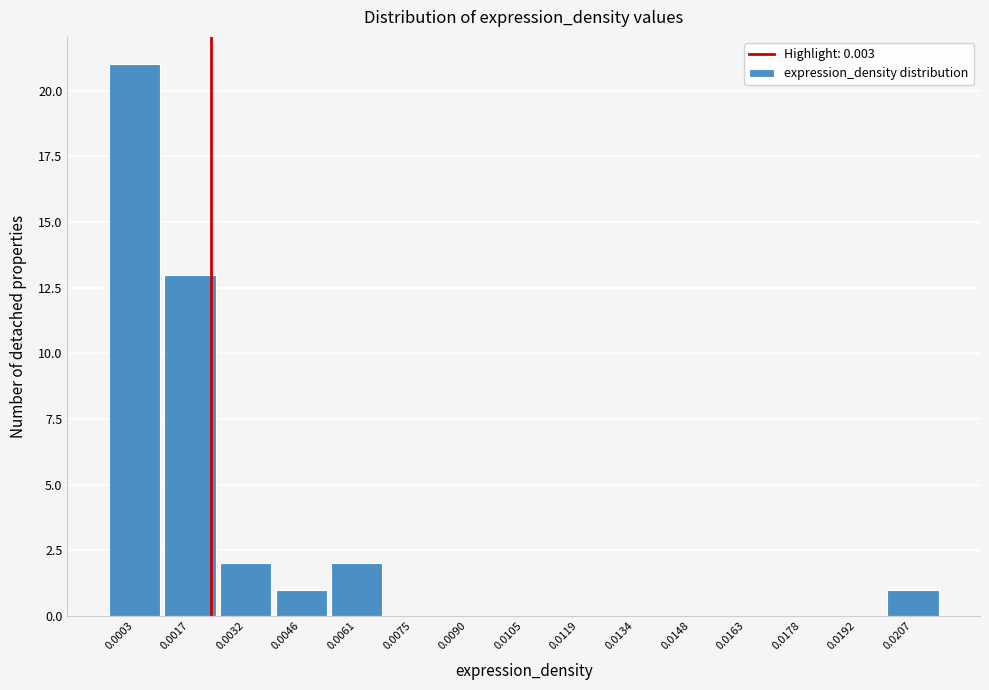

Reading left to right, list all the values displayed in this chart.

0.0003=21	0.0017=13	0.0032=2	0.0046=1	0.0061=2	0.0075=0	0.0090=0	0.0105=0	0.0119=0	0.0134=0	0.0148=0	0.0163=0	0.0178=0	0.0192=0	0.0207=1